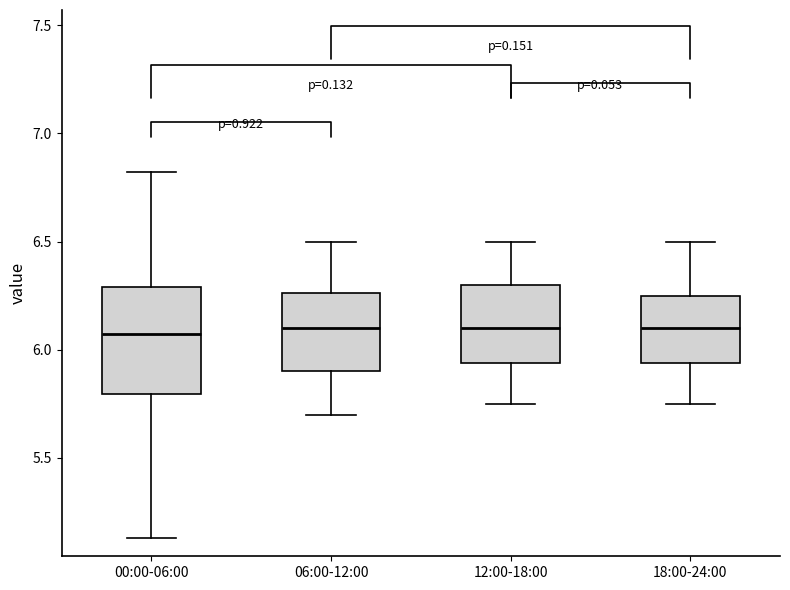

Where does the lower whisker of the box for 06:00-12:00 end on the y-axis? The values are not printed on the chart, so give them approximately, as read against the axis.

5.70